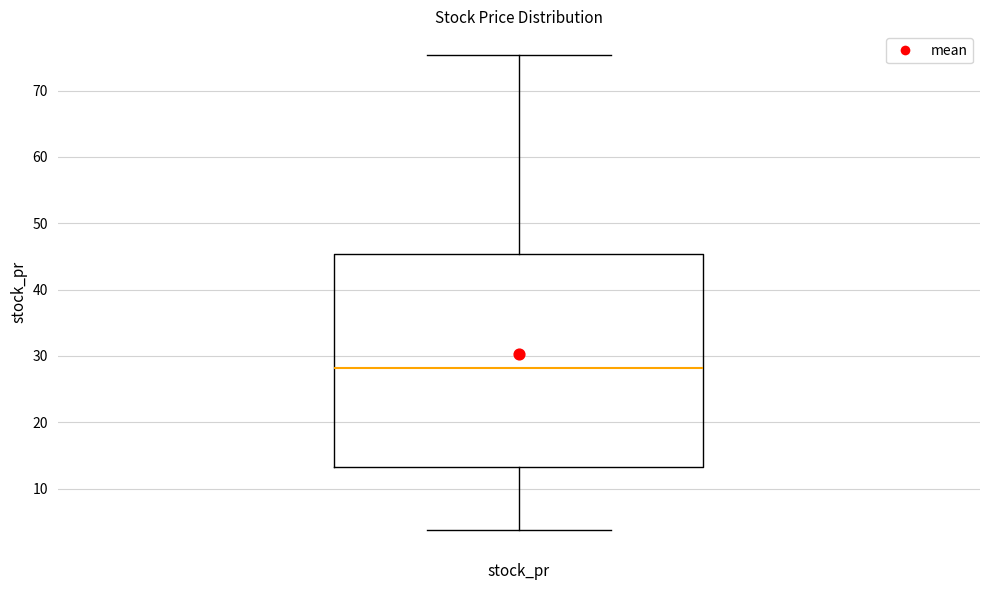

Transcribe this box plot: give where the median line is, the range the box spans, and where the two whiskers end, as read against the y-axis. The values are not printed on the chart, so give them approximately, as read against the axis.

median 28, box 13 to 45, whiskers 4 to 75